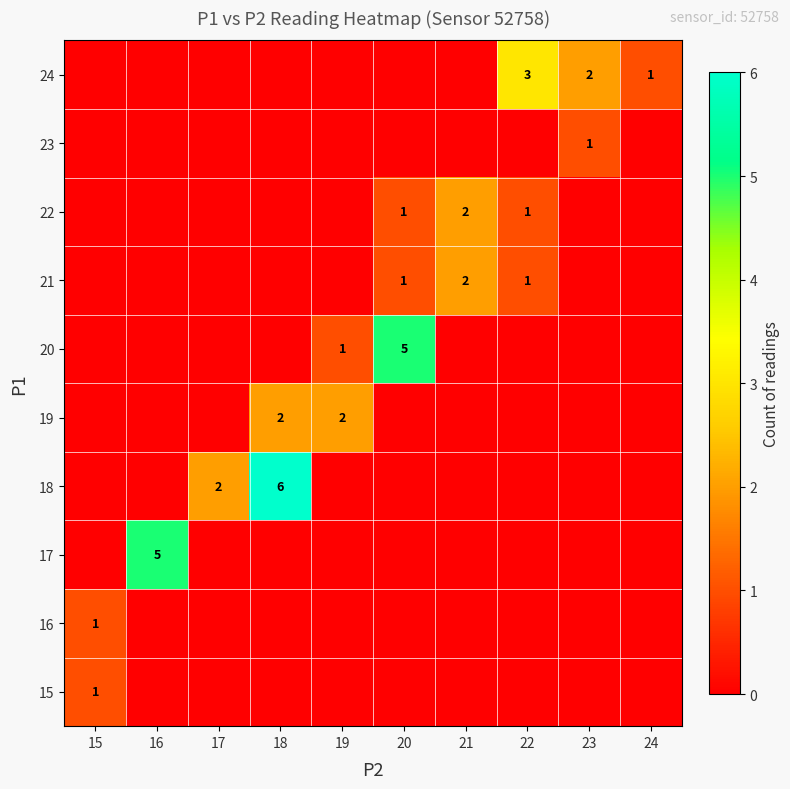

True or false: 23 has a value of -1 at 24.

False